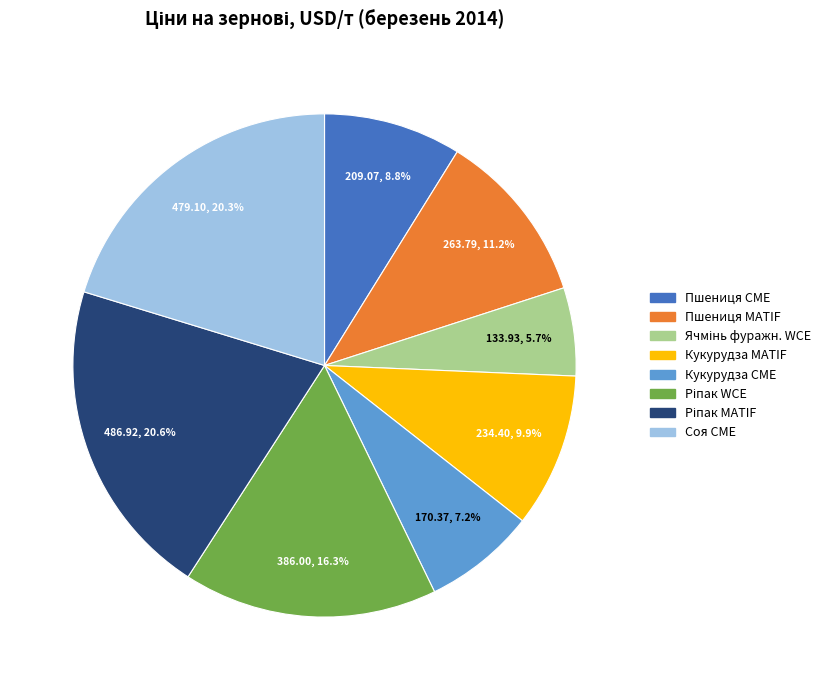

What percentage is NOT represented by Кукурудза CME?

92.8%